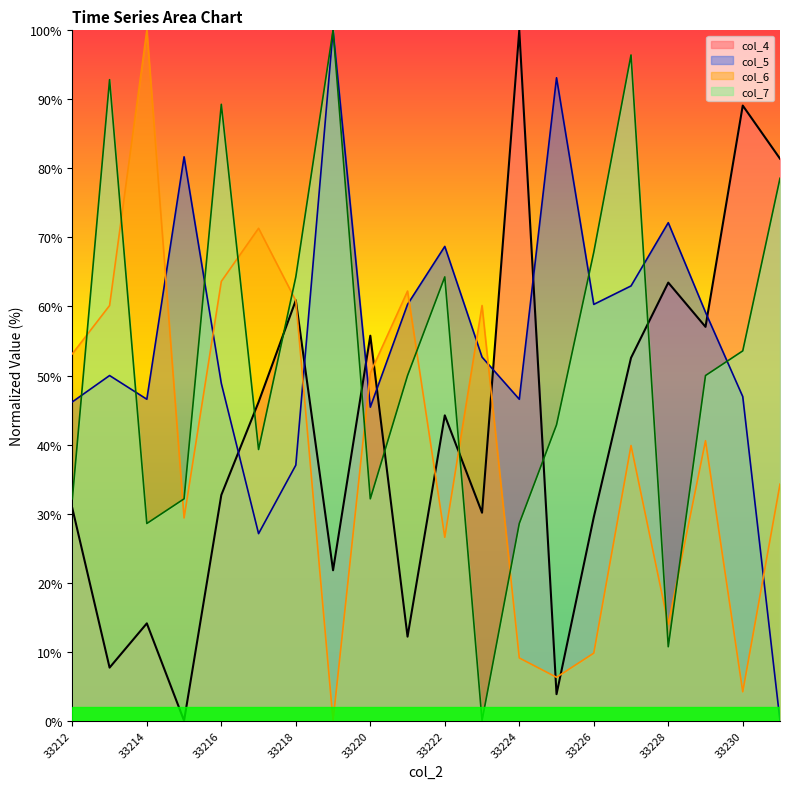

At which label does col_7 reach its peak?

33219